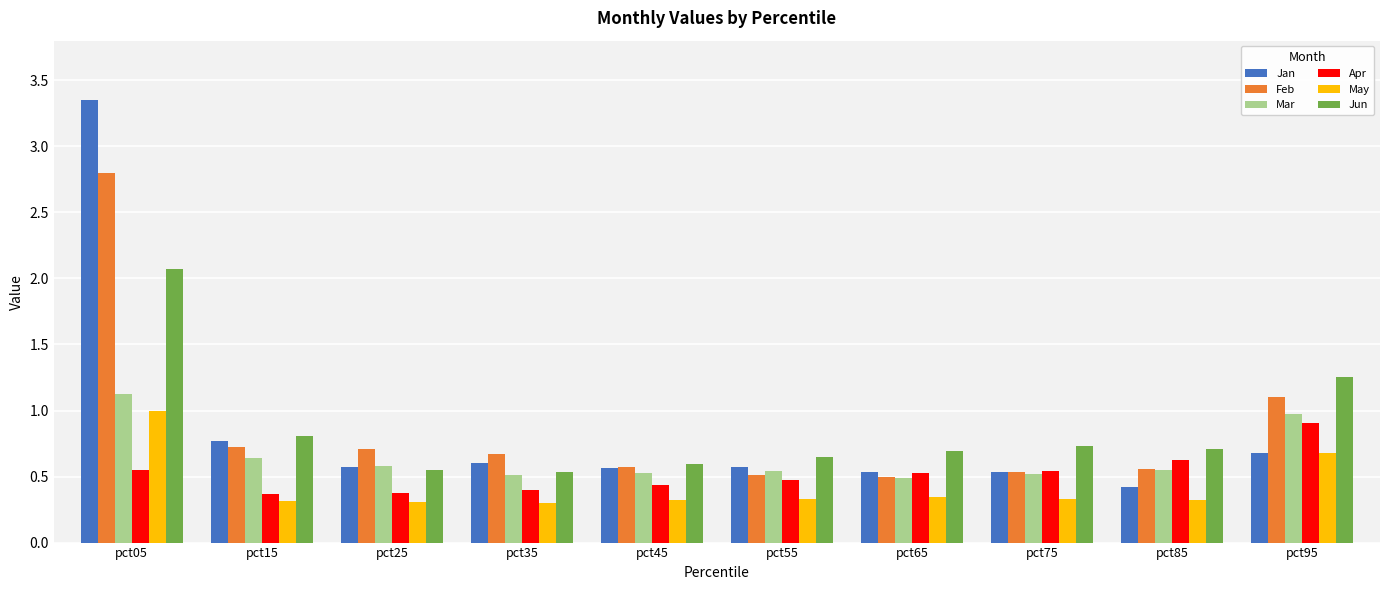

What is the sum of all Mar values?

6.5